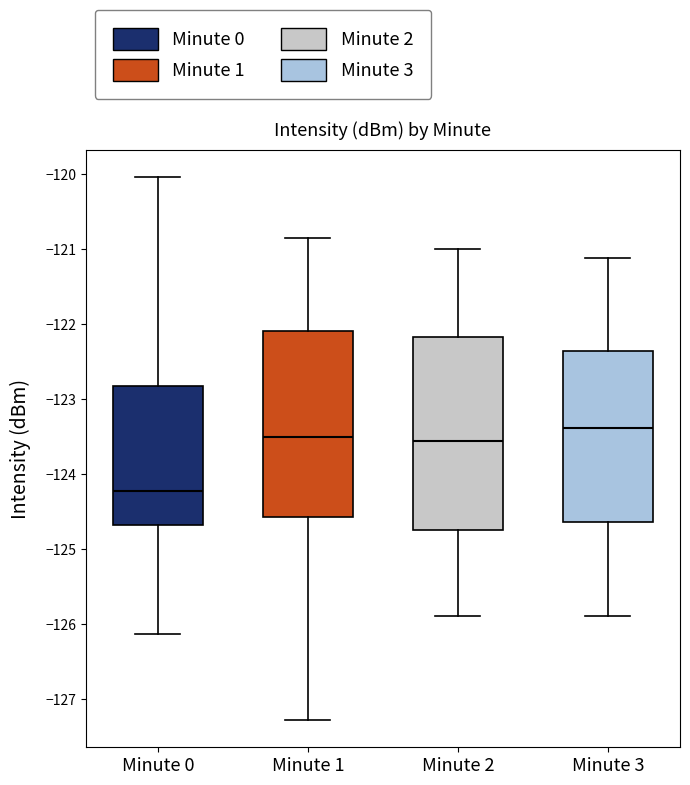

Reading left to right, transcribe this box plot: for each box, give where its median line is, the range the box spans, and where its two whiskers end, as read against the y-axis. The values are not printed on the chart, so give them approximately, as read against the axis.

Minute 0: median -124.2, box -124.7 to -122.8, whiskers -126.1 to -120.0
Minute 1: median -123.5, box -124.6 to -122.1, whiskers -127.3 to -120.9
Minute 2: median -123.6, box -124.8 to -122.2, whiskers -125.9 to -121.0
Minute 3: median -123.4, box -124.6 to -122.4, whiskers -125.9 to -121.1